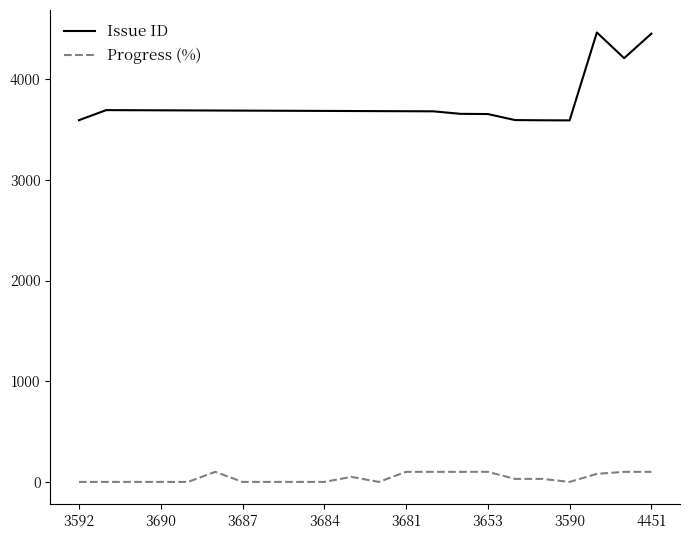

Rank the series by their maximum value, from lowest to highest.

Progress (%), Issue ID